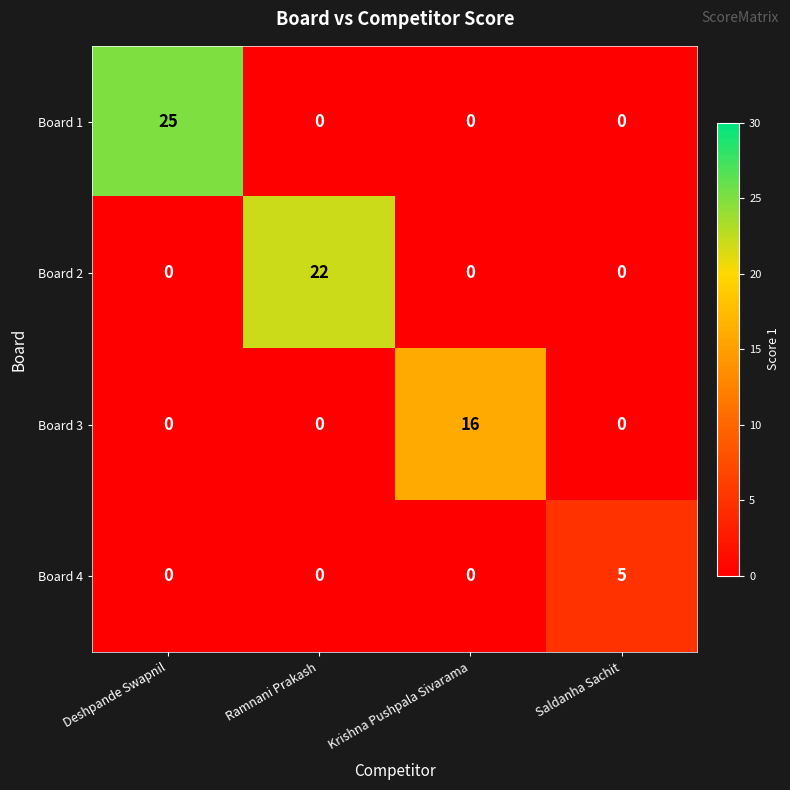

Reading right to left, extract all data points from this chart.

Board 1: Saldanha Sachit=0	Krishna Pushpala Sivarama=0	Ramnani Prakash=0	Deshpande Swapnil=25
Board 2: Saldanha Sachit=0	Krishna Pushpala Sivarama=0	Ramnani Prakash=22	Deshpande Swapnil=0
Board 3: Saldanha Sachit=0	Krishna Pushpala Sivarama=16	Ramnani Prakash=0	Deshpande Swapnil=0
Board 4: Saldanha Sachit=5	Krishna Pushpala Sivarama=0	Ramnani Prakash=0	Deshpande Swapnil=0